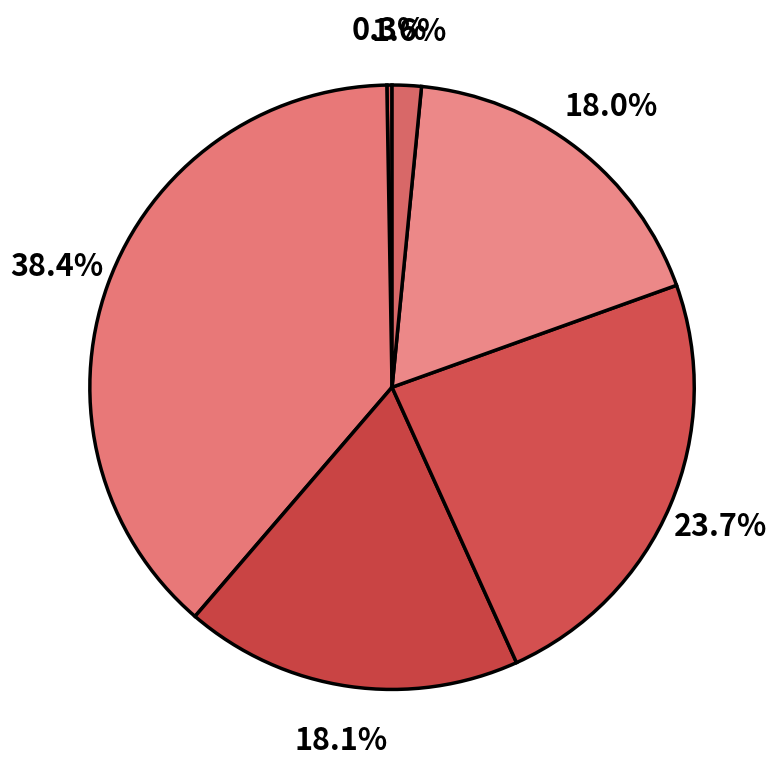

Which category has the smallest portion of the pie?

Frindle